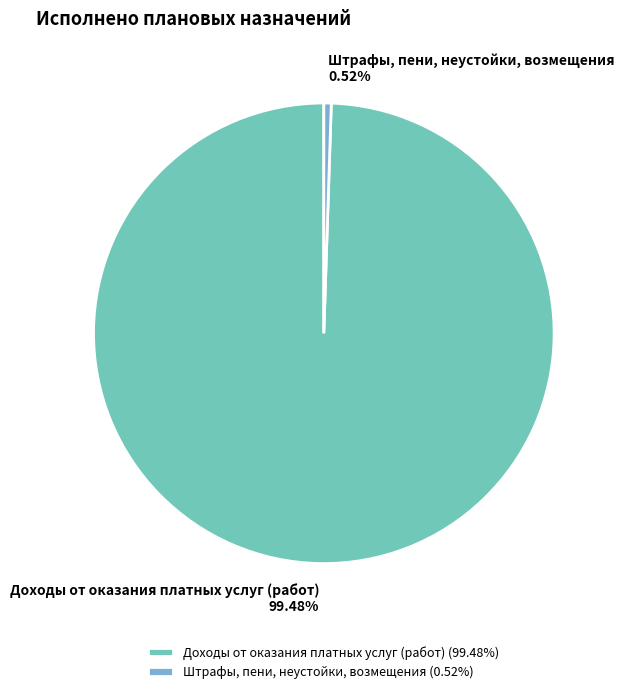

Does Доходы от оказания платных услуг (работ) represent more than half of the total?

Yes